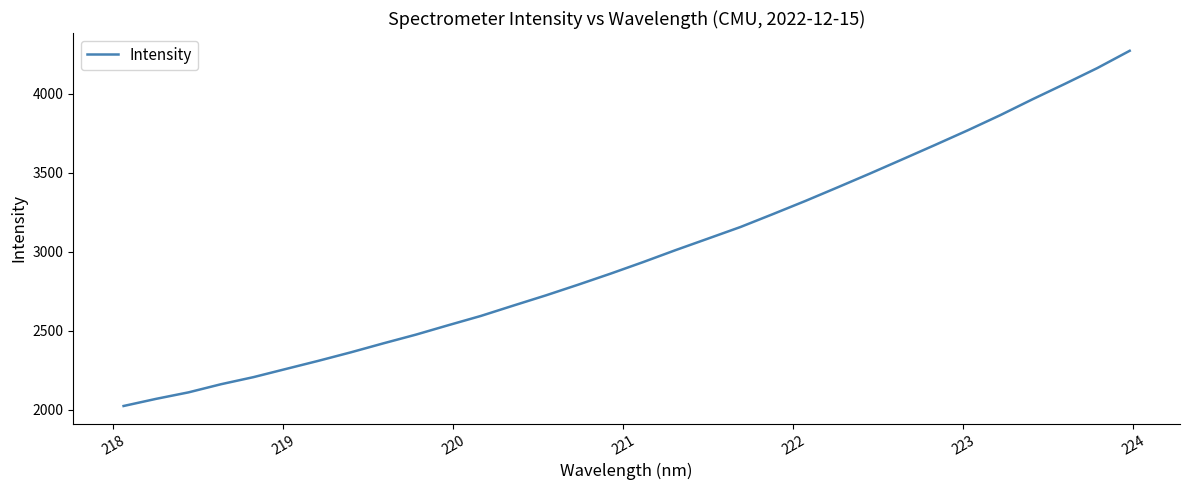

What is the minimum value shown in the chart?

2024.1